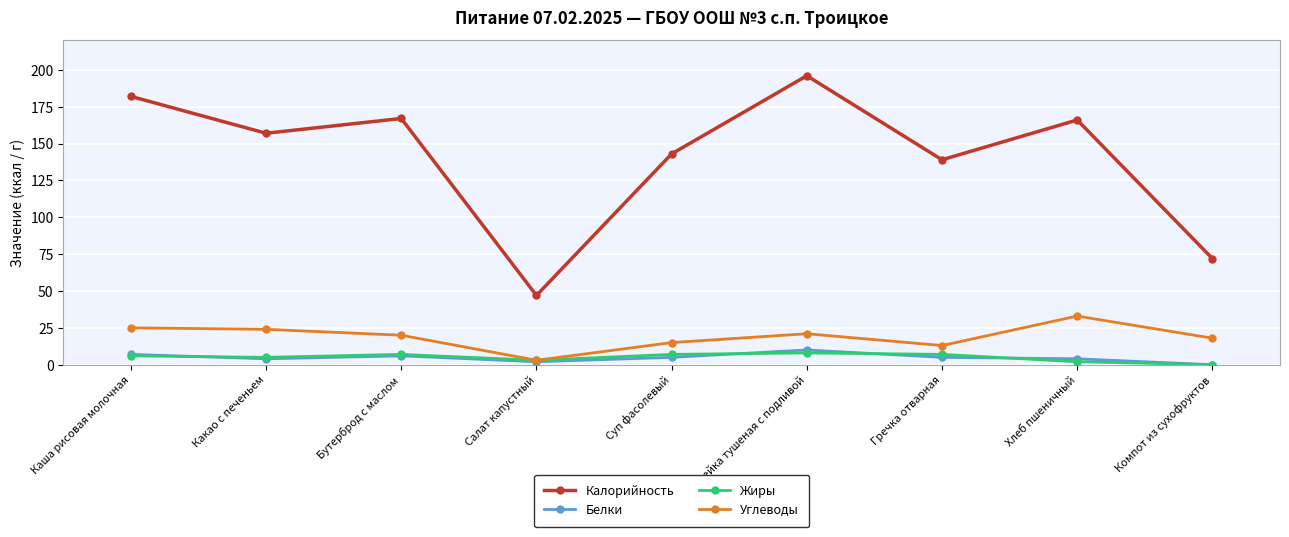

Does the chart display data point markers on the line(s)?

Yes